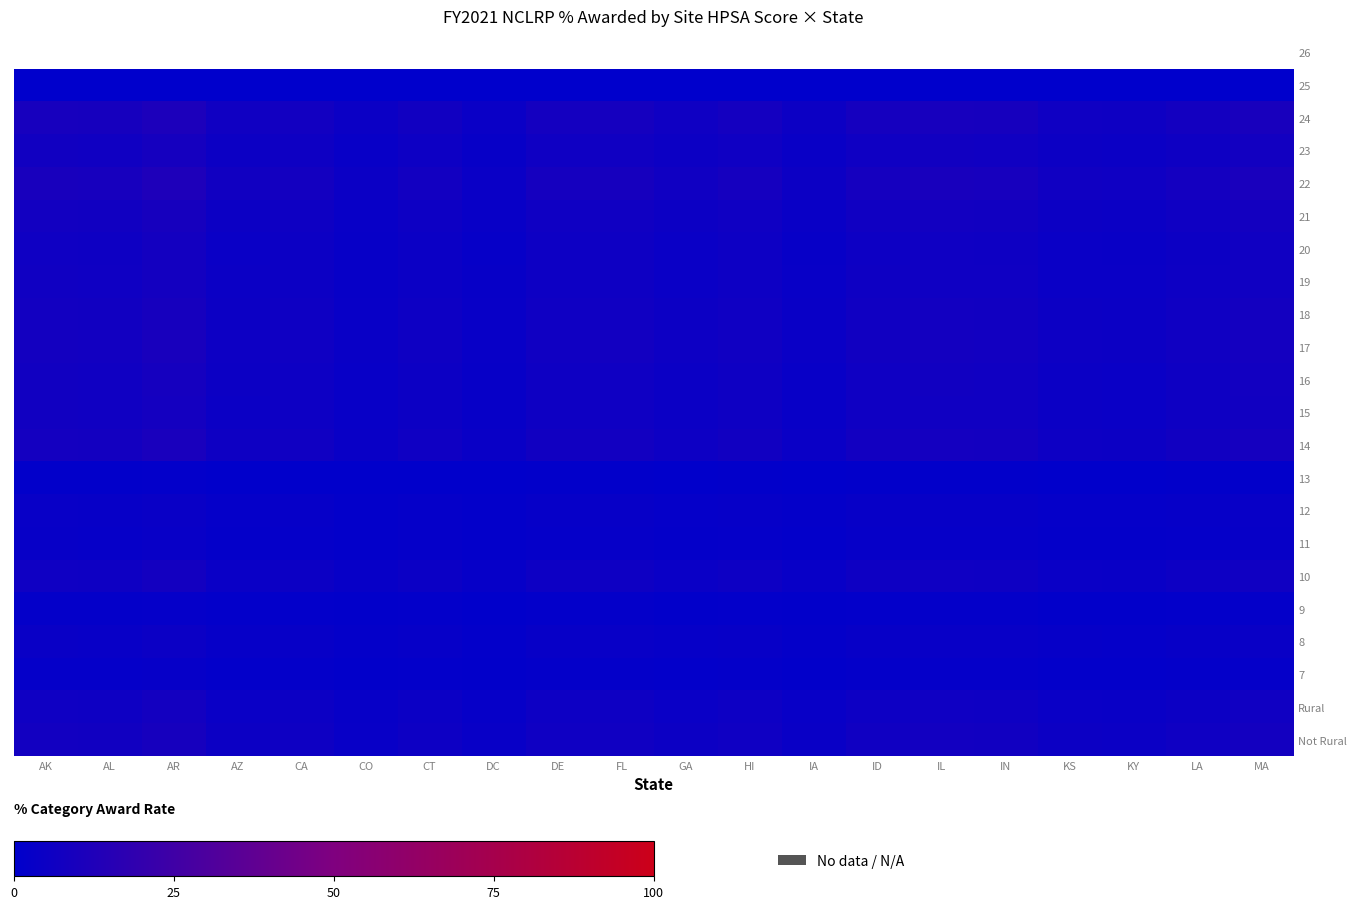

Rank the series by their average value, from highest to lowest.

26, 22, 24, 14, 17, 18, 21, Not Rural, 23, 16, 15, 19, 10, Rural, 20, 8, 12, 11, 7, 9, 13, 25